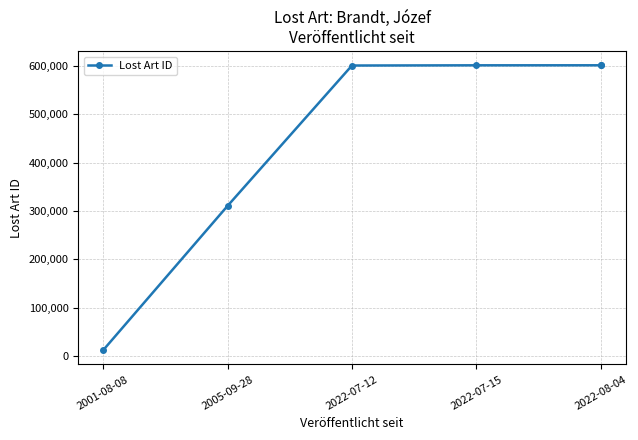

Approximately how many times larger is the value at 2022-07-12 compared to 2022-08-04?

1.0